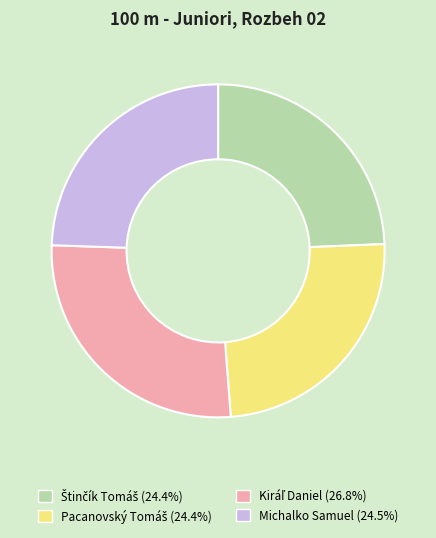

Is there a majority slice in this chart?

No